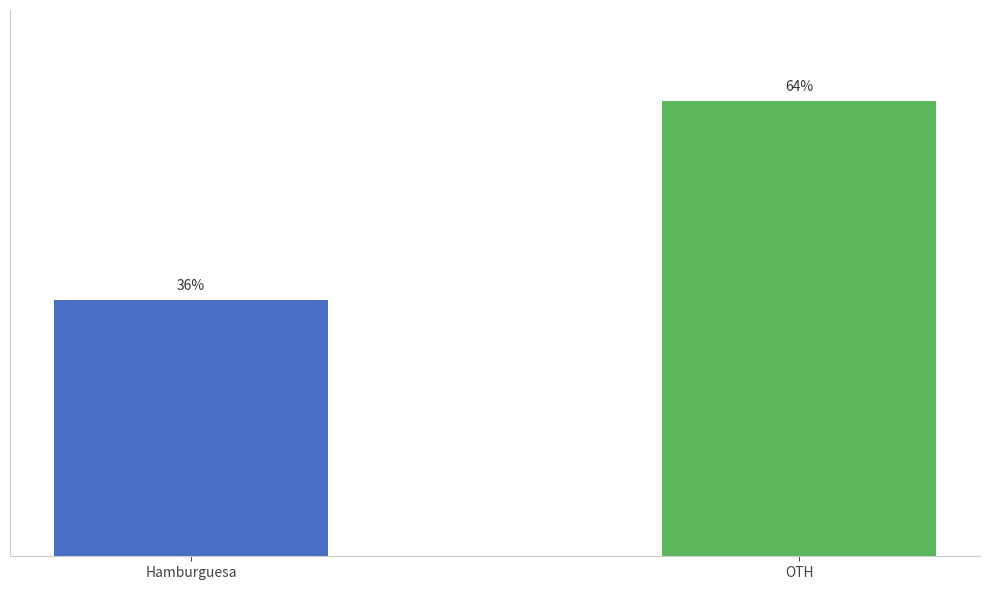

Which has a higher value, Hamburguesa or OTH?

OTH